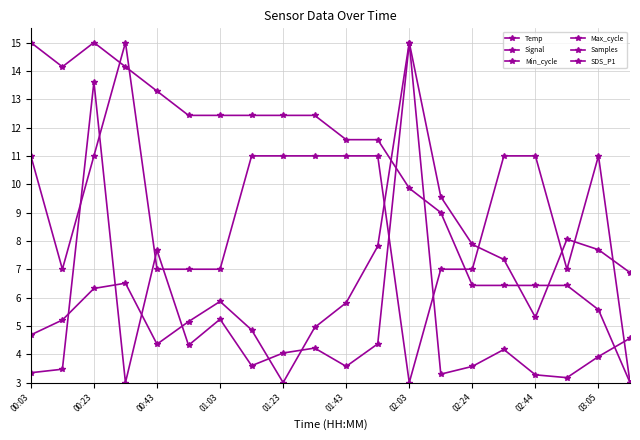

List the labels in order of Signal value, smallest first.

12, 19, 00:23, 01:23, 01:43, 02:03, 13, 14, 17, 00:03, 00:43, 02:24, 02:44, 03:05, 10, 11, 15, 16, 18, 01:03